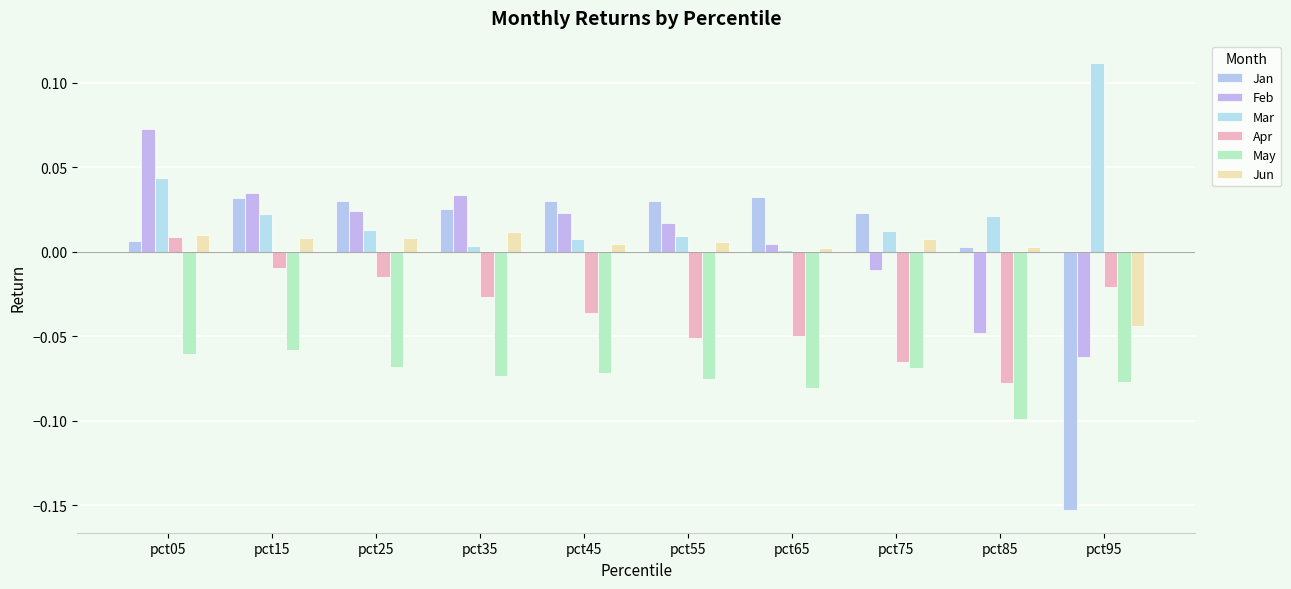

At which category does the chart reach its peak across all series?

pct95